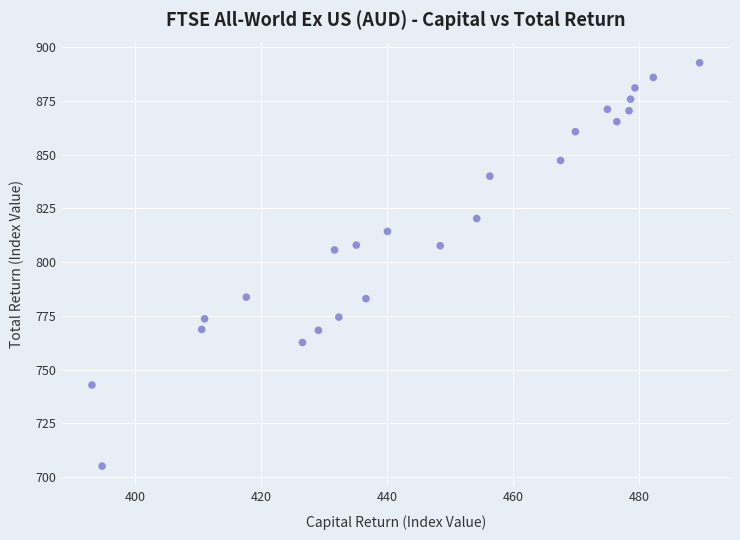

What is the range of Y values (max minus min)?

187.8